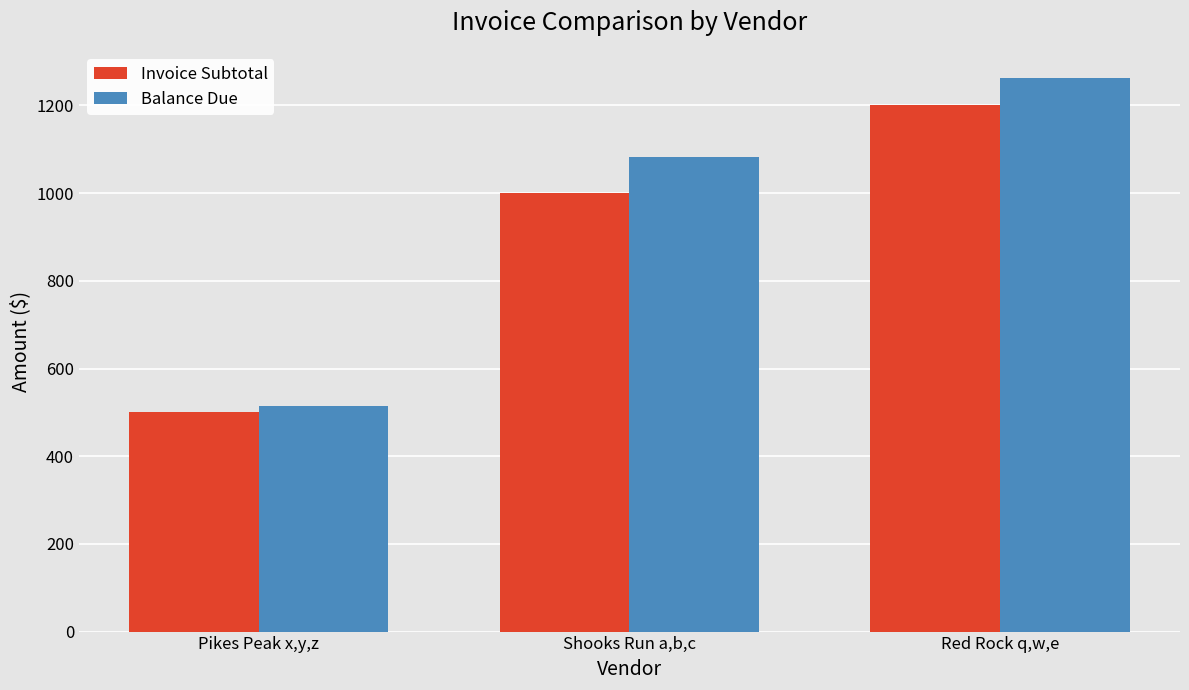

Between Pikes Peak x,y,z and Shooks Run a,b,c, which series saw the biggest shift?

Balance Due